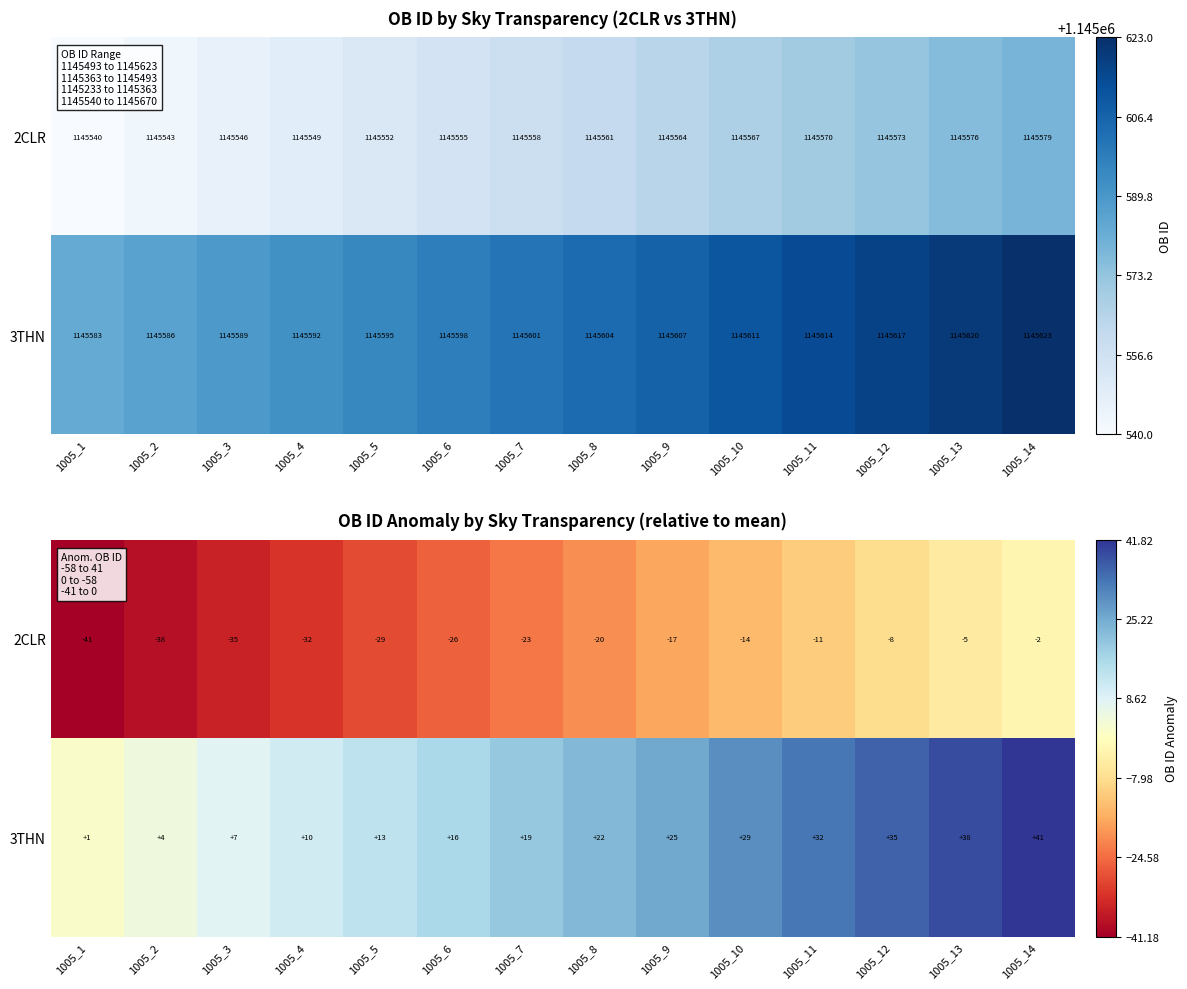

What is the average value of the 3THN series?

21.7